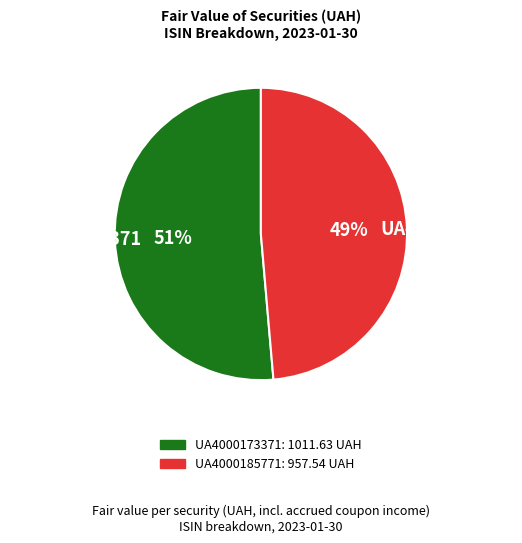

What percentage is the UA4000173371 slice, to the nearest percent?

51%